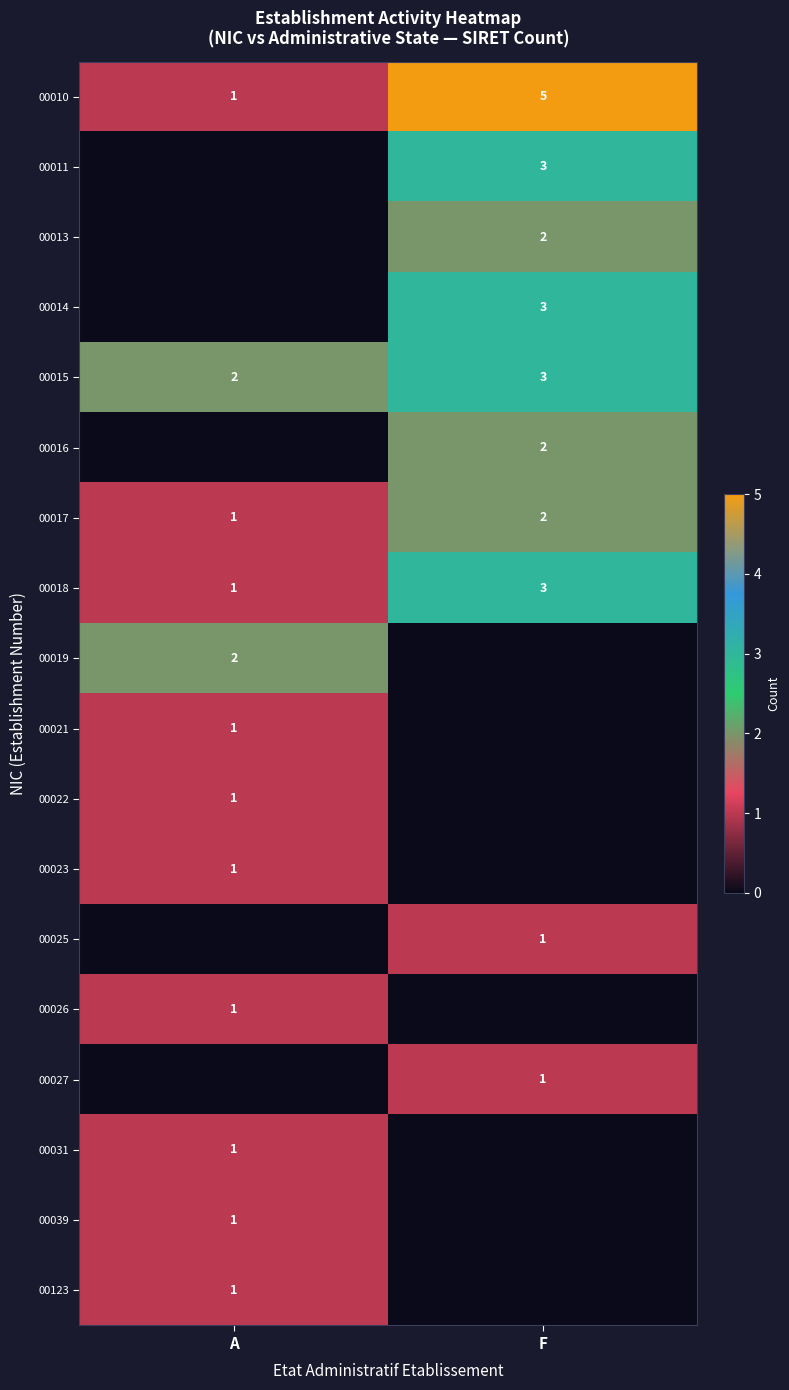

What is the average value of the 00010 series?

3